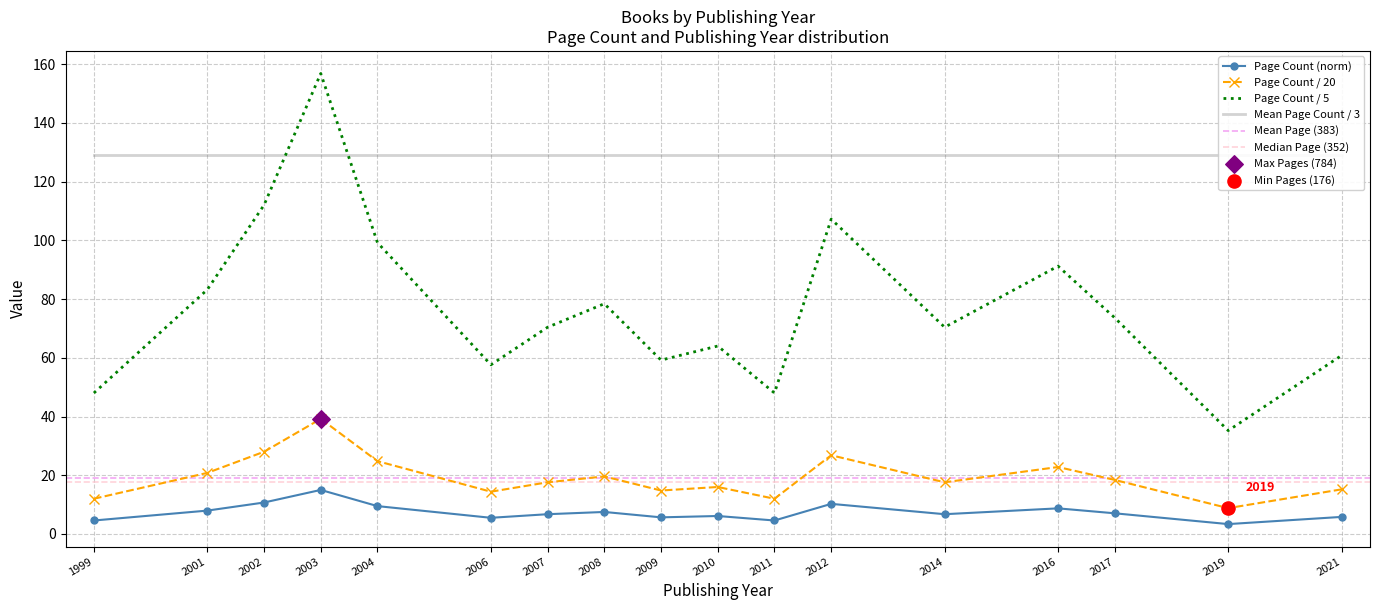

What is the ratio of the value at 2011 to the value at 2008?

0.6